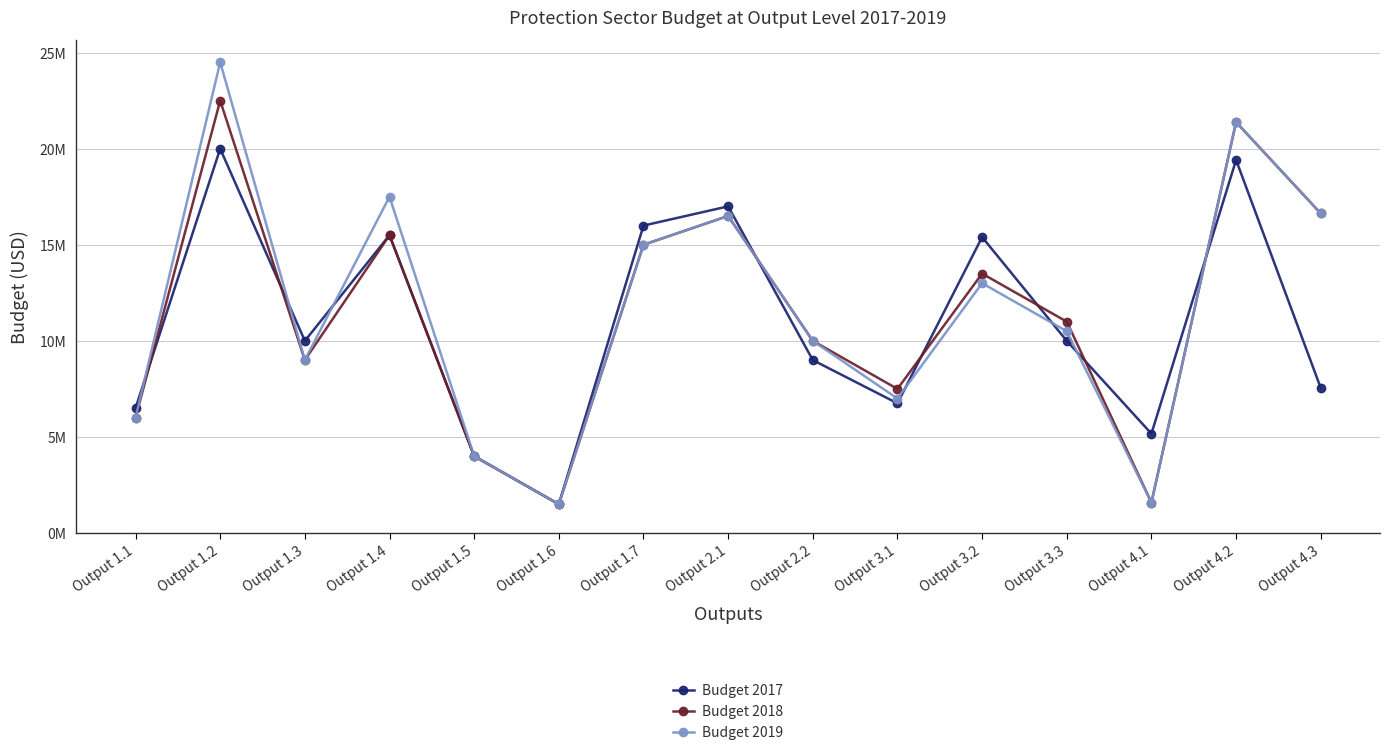

What are all the series names shown in the legend?

Budget 2017, Budget 2018, Budget 2019